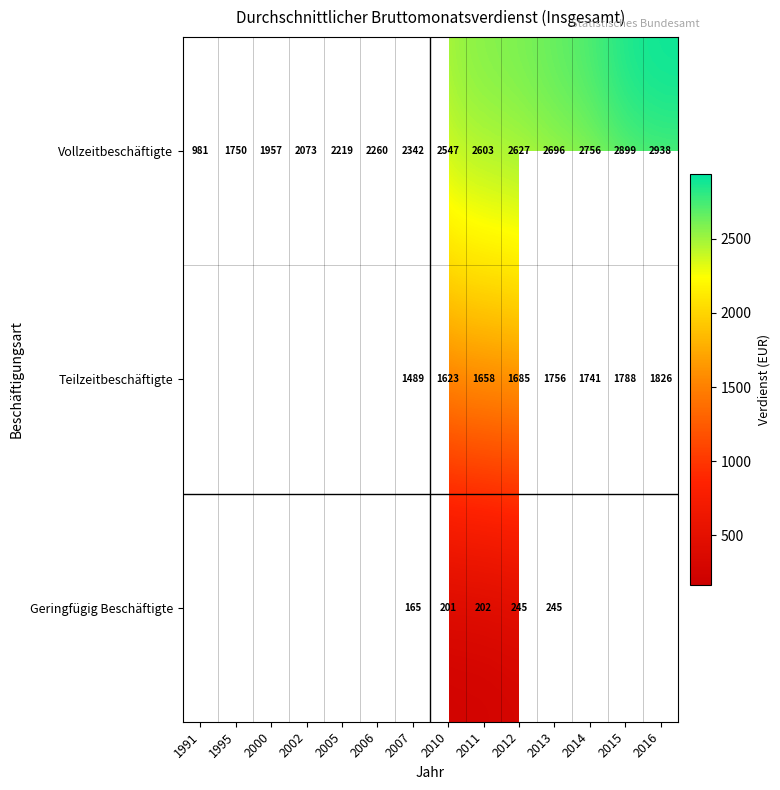

Rank the series at 2010 from highest to lowest value.

Vollzeitbeschäftigte, Teilzeitbeschäftigte, Geringfügig Beschäftigte